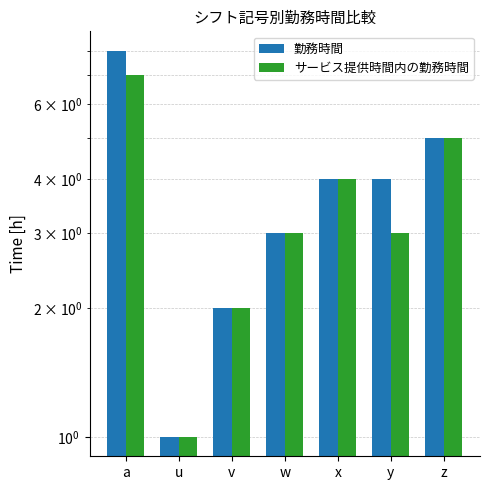

Which series has the largest total across all categories?

勤務時間